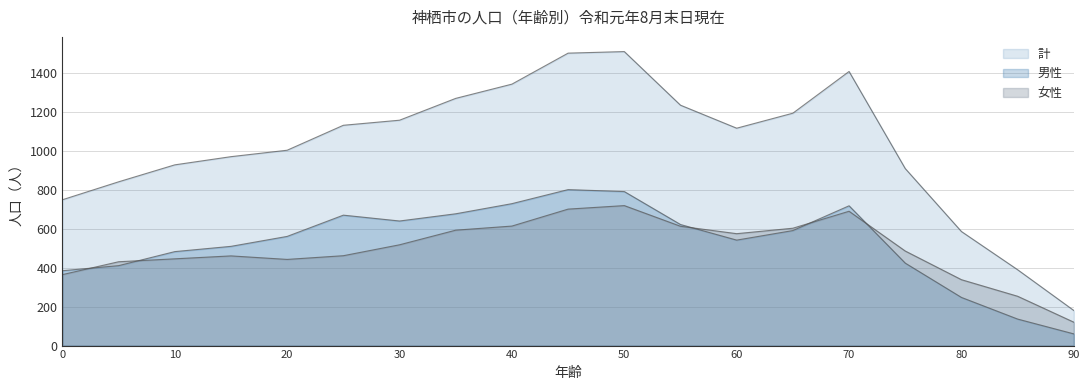

What value does the 計 series have at 90, to the nearest 50?

200